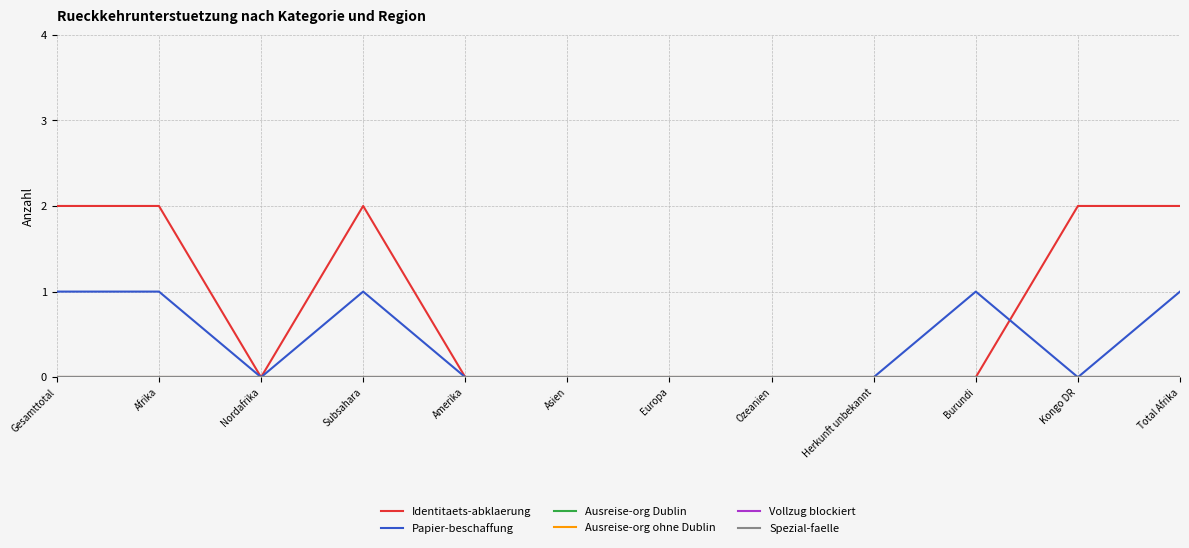

Which series ends up on top after the final intersection of Papier-beschaffung and Identitaets-abklaerung?

Identitaets-abklaerung